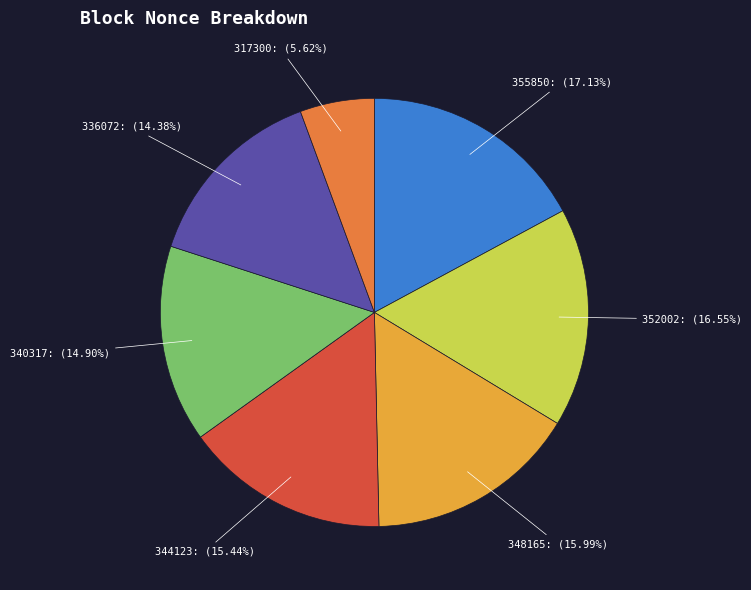

How much of the chart is everything except 344123?

84.6%